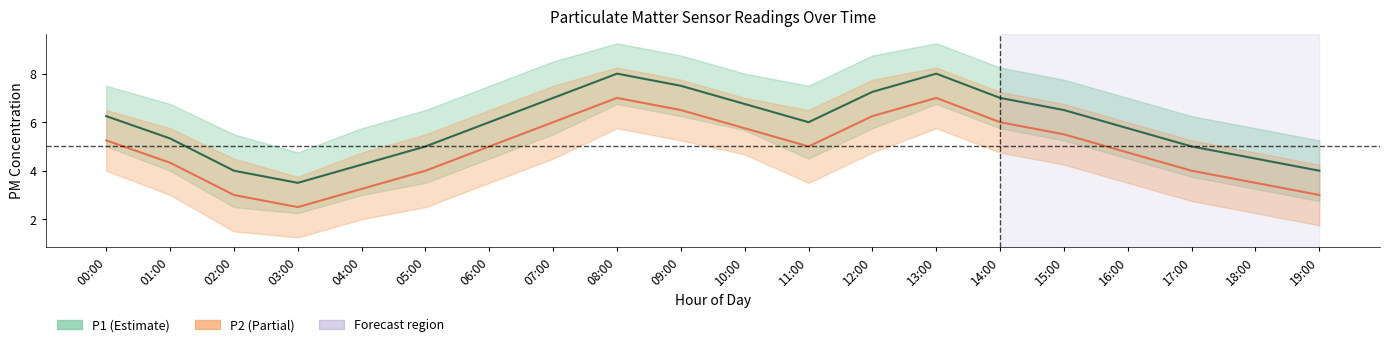

What is the difference between the highest and lowest values at 09:00?

1.0